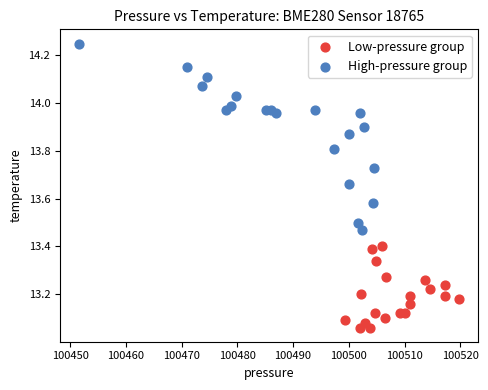

Which series reaches the minimum Y coordinate?

Low-pressure group